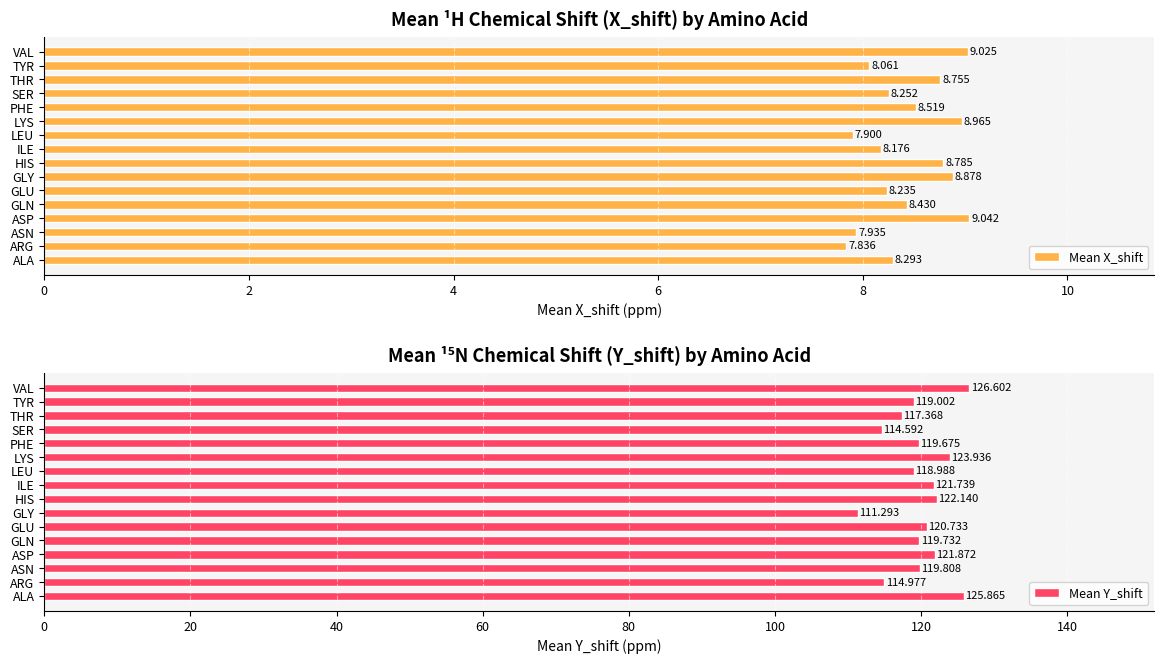

How many data points in Mean X_shift are less than 8?

3